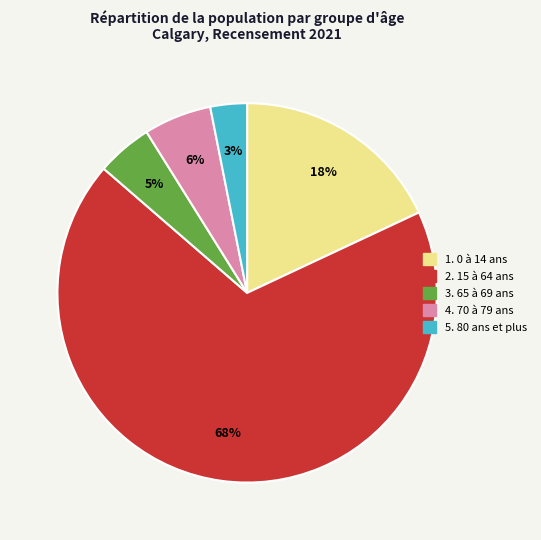

Is there a majority slice in this chart?

Yes